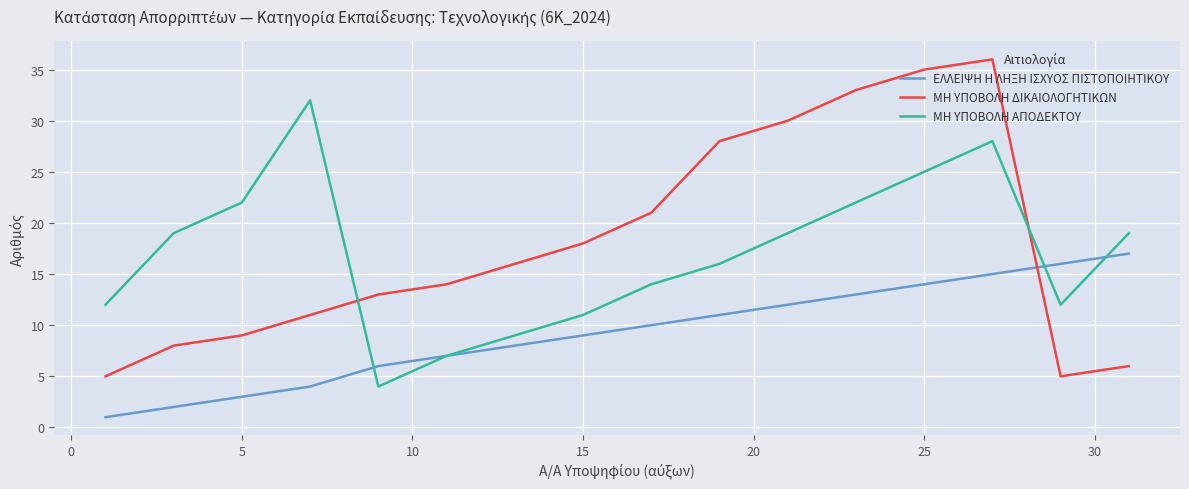

What is the greatest value displayed?

36